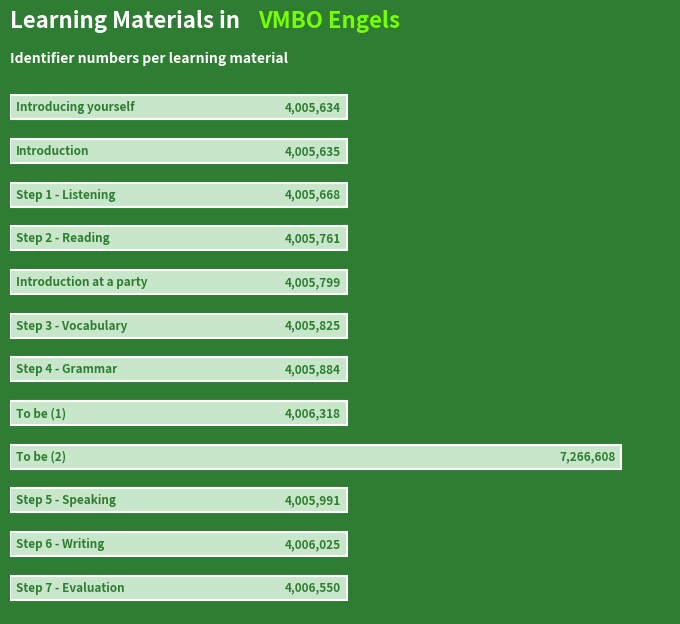

Reading top to bottom, transcribe all the data shown in this chart.

4005634	4005635	4005668	4005761	4005799	4005825	4005884	4006318	7266608	4005991	4006025	4006550